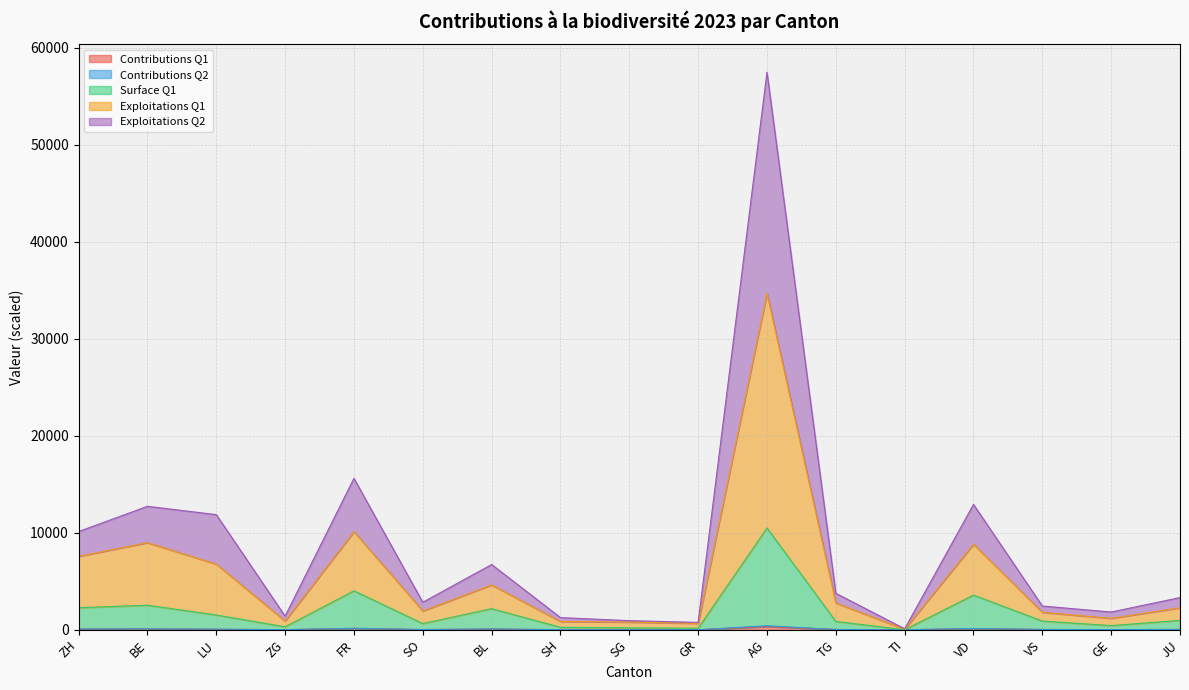

What is the difference between the second highest and second lowest values in the Contributions Q2 series?

153.0